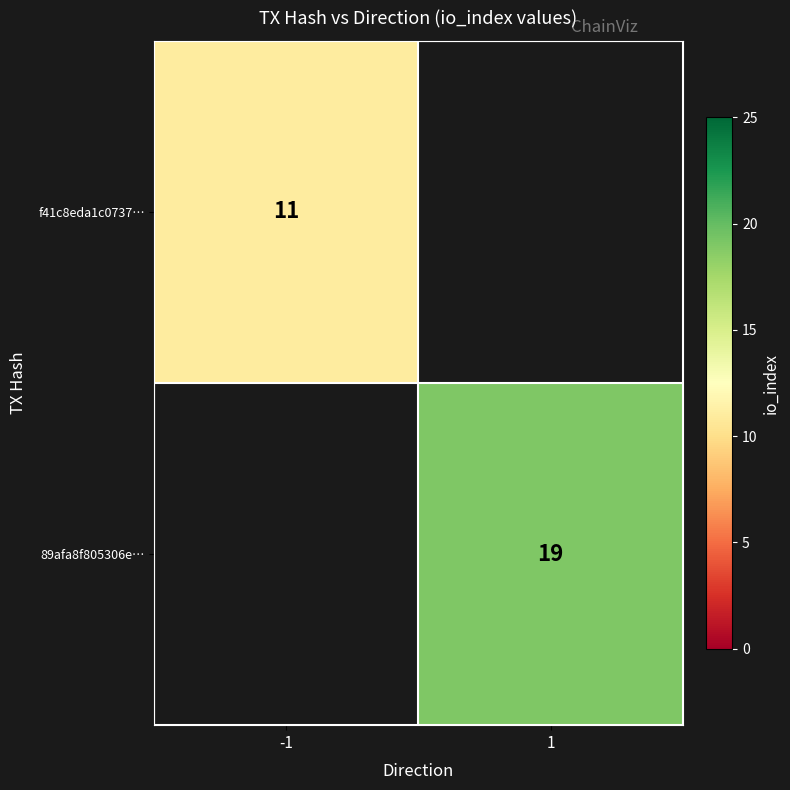

Is it true that 89afa8f805306e… equals 12.2 at 1?

False